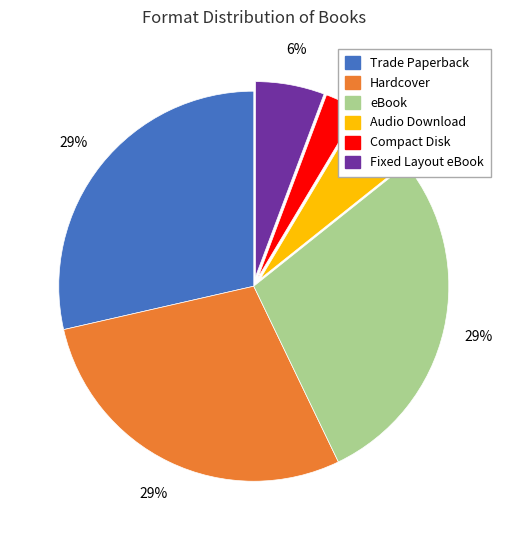

Do Trade Paperback and Audio Download together represent more than half of the pie?

No